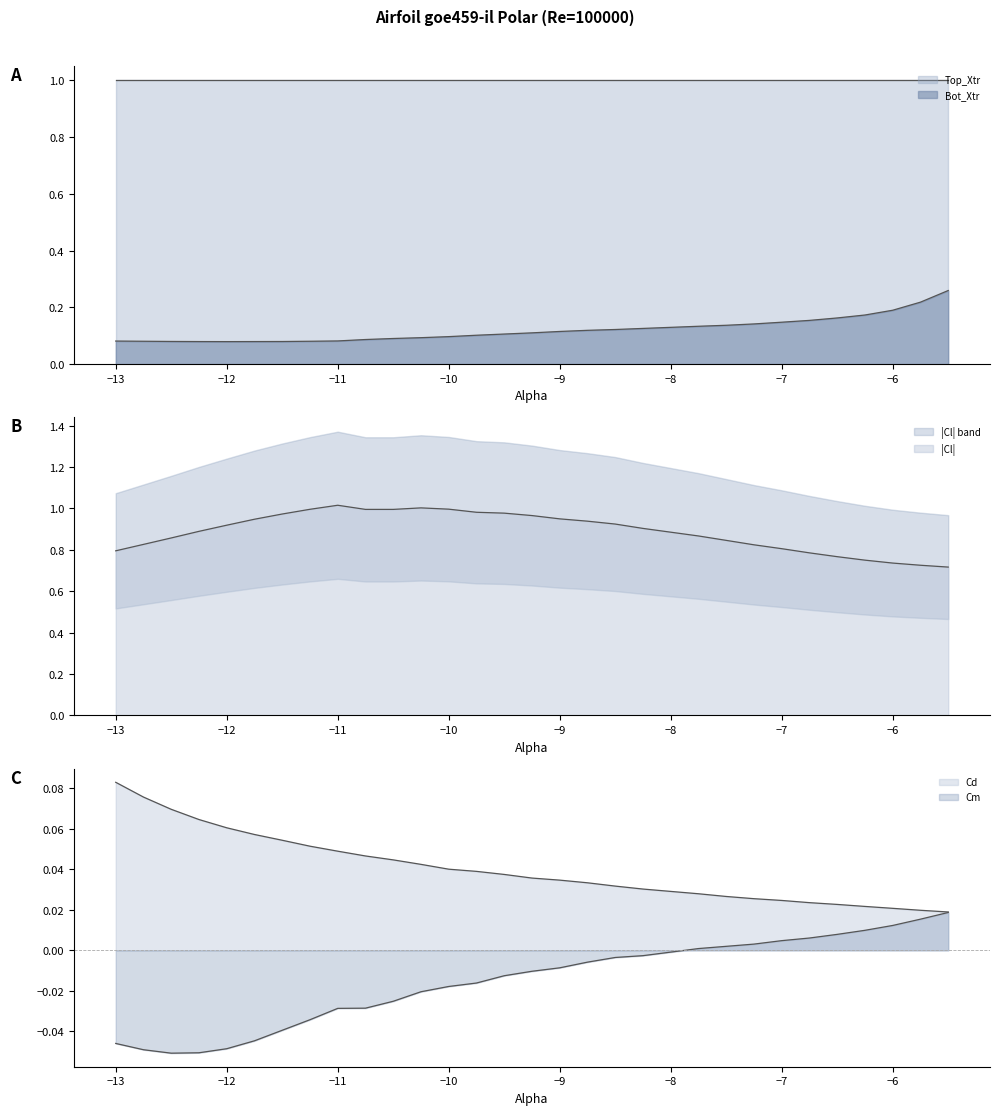

What is the value of the Cl point at the 30th from the left?

0.7